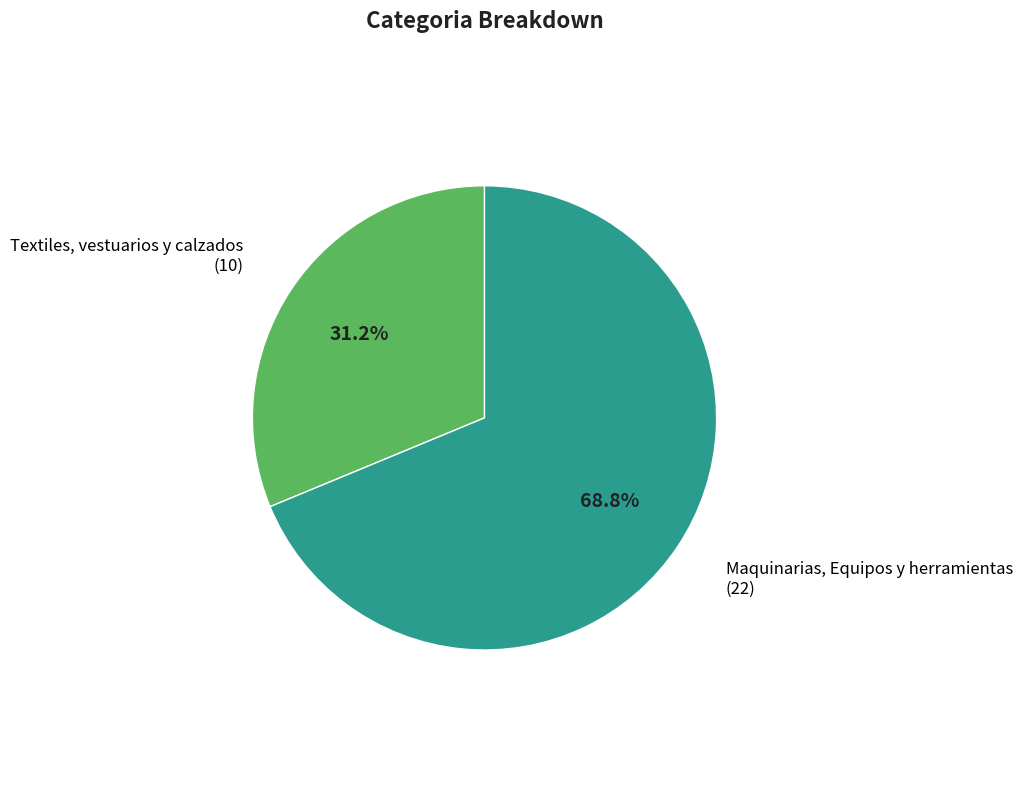

The Textiles, vestuarios y calzados slice represents 31% of the pie. True or false?

True